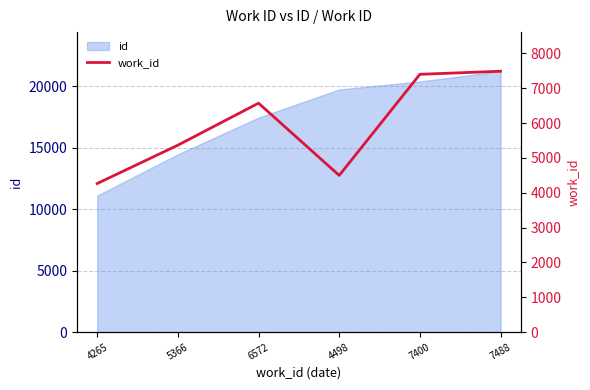

What is the difference between the values at 4265 and 7400?

3135